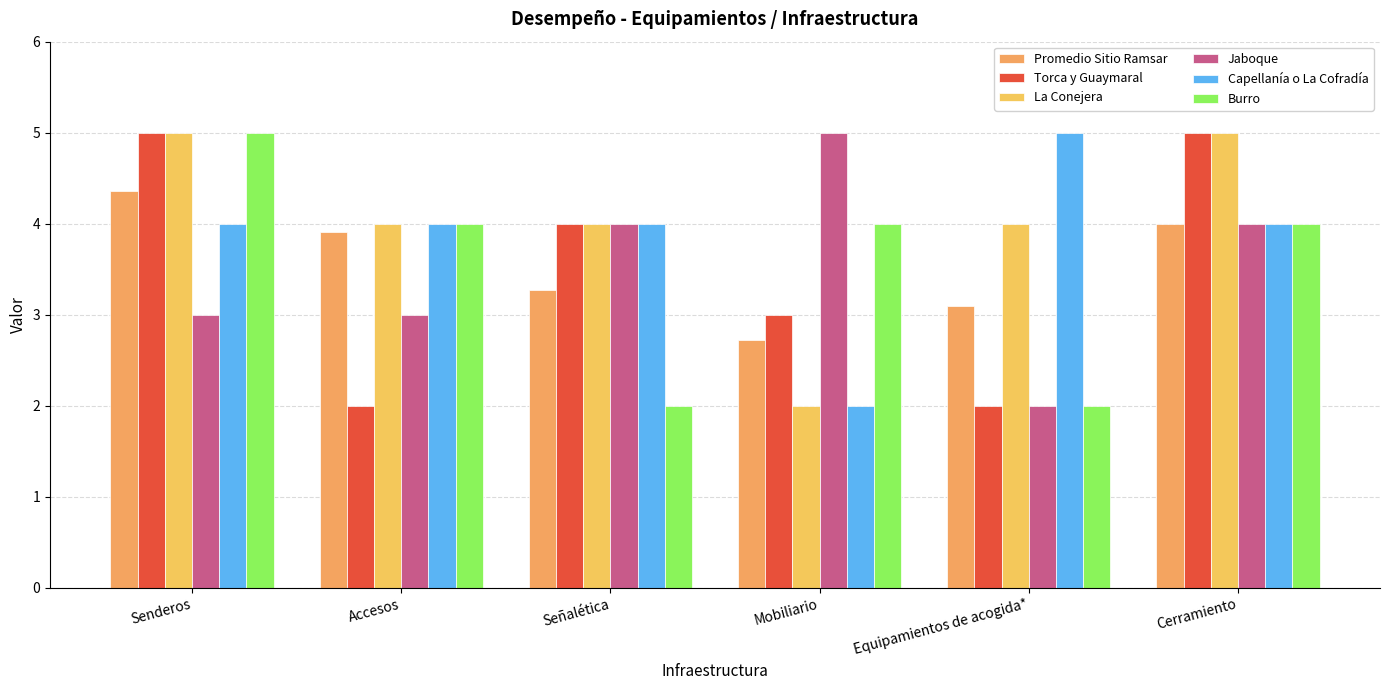

What are all the series names shown in the legend?

Promedio Sitio Ramsar, Torca y Guaymaral, La Conejera, Jaboque, Capellanía o La Cofradía, Burro